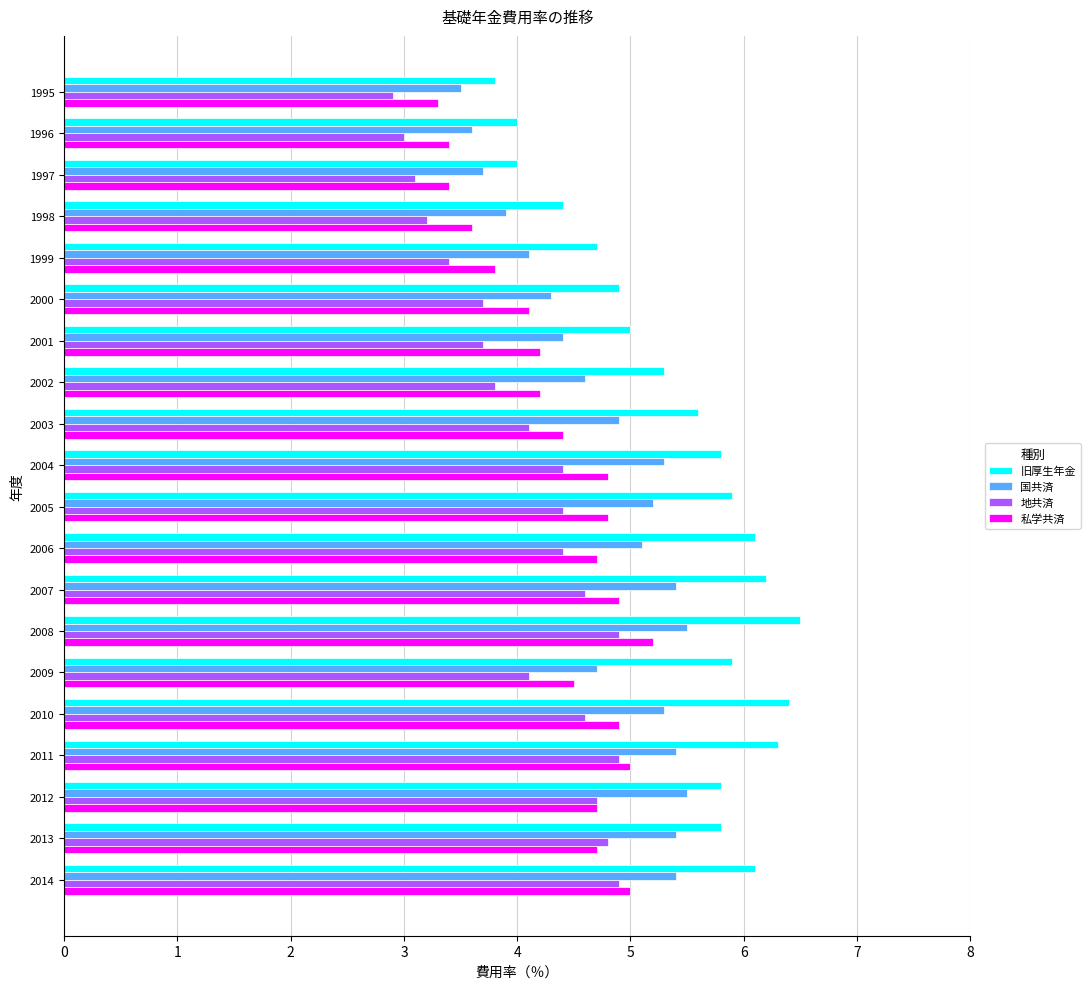

What value does the 地共済 series have at 2001?

3.7